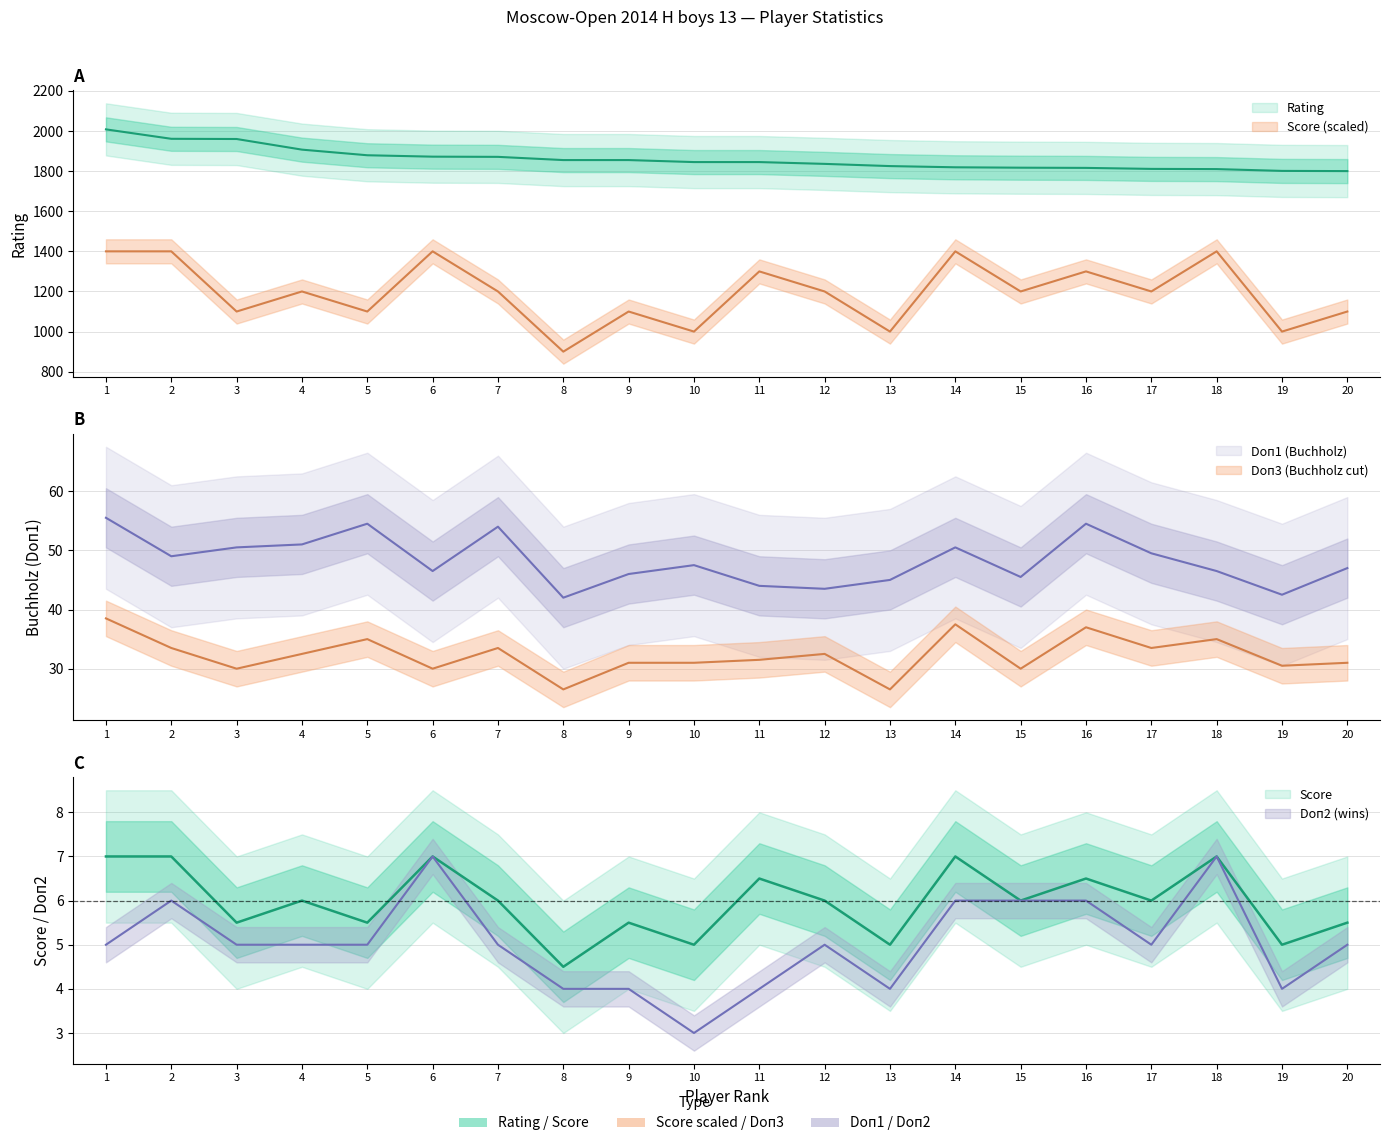

What is the difference between the maximum and minimum values in the Doп2 series?

4.0